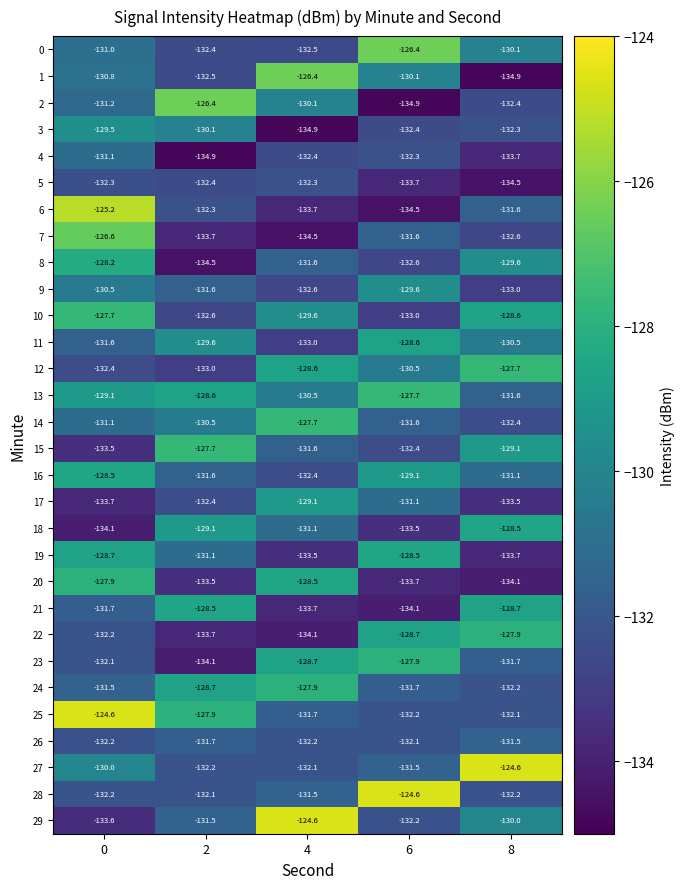

What is the greatest value displayed?

-124.6